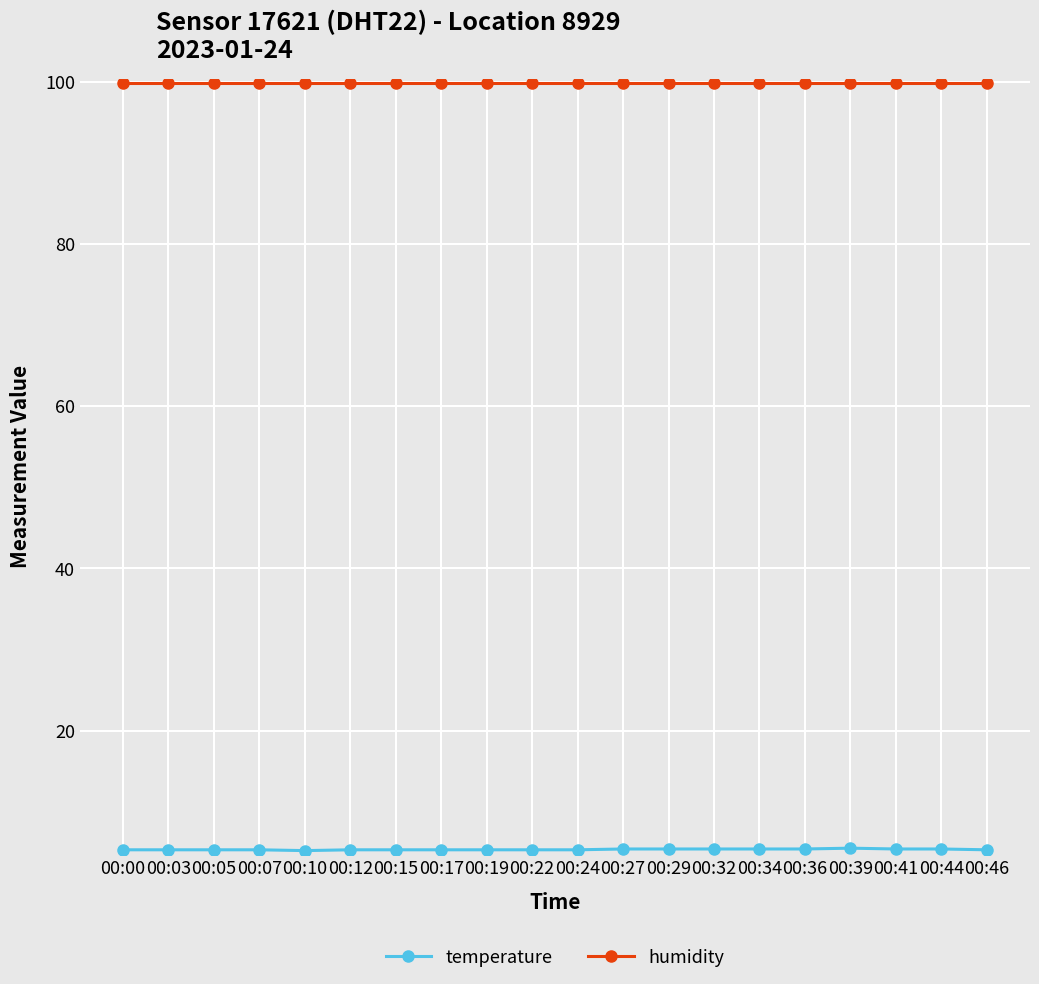

At how many categories does at least one series exceed 25?

20